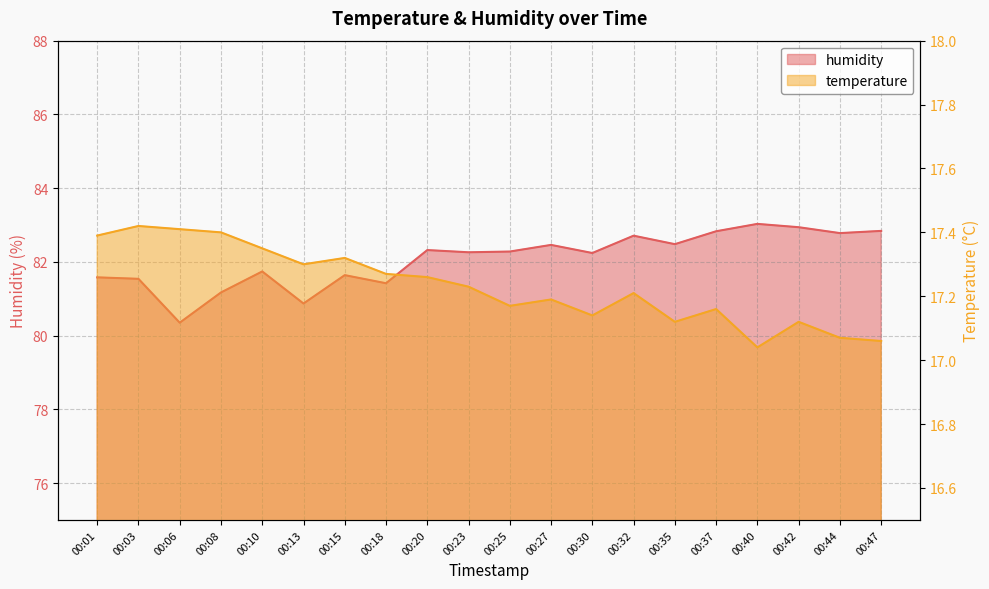

Reading left to right, extract all data points from this chart.

temperature: 17.4	17.4	17.4	17.4	17.4	17.3	17.3	17.3	17.3	17.2	17.2	17.2	17.1	17.2	17.1	17.2	17.0	17.1	17.1	17.1
humidity: 81.6	81.5	80.3	81.2	81.7	80.9	81.6	81.4	82.3	82.3	82.3	82.5	82.2	82.7	82.5	82.8	83.0	82.9	82.8	82.8